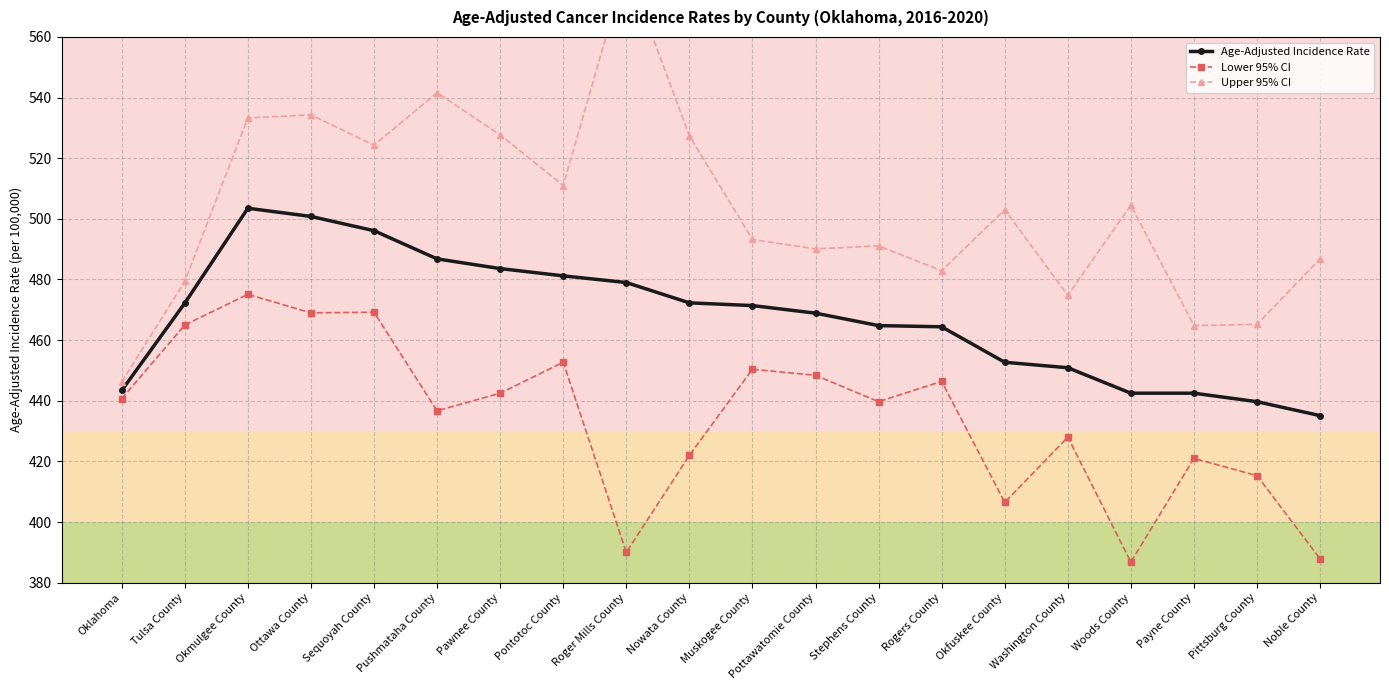

At which category does Upper 95% CI reach its first local peak?

Ottawa County